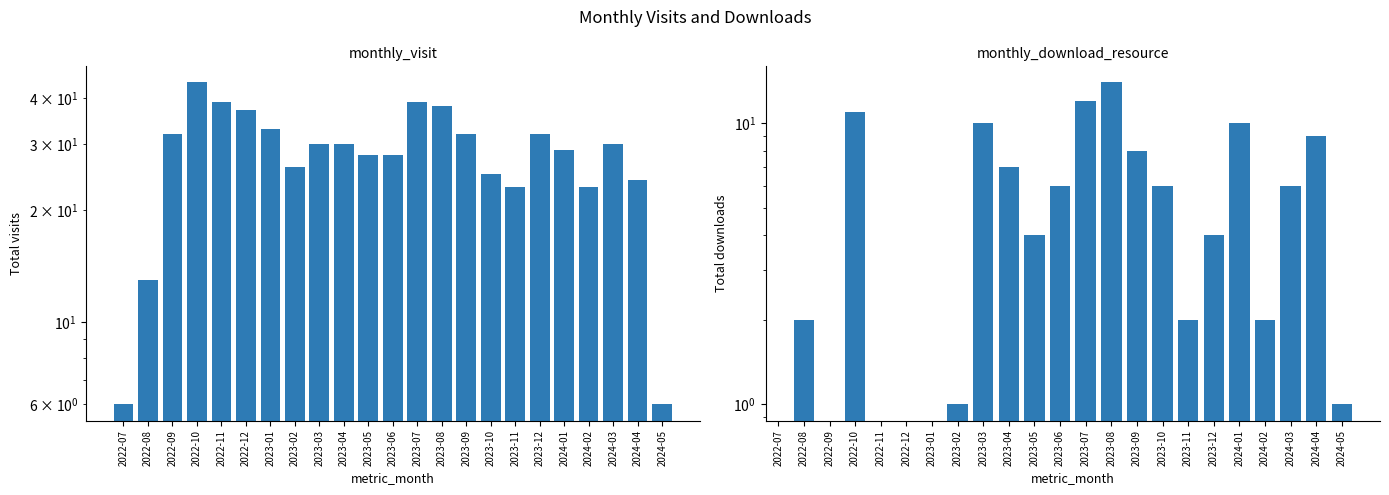

What is the difference between the monthly_download_resource values at 2023-05 and 2024-05?

3.0